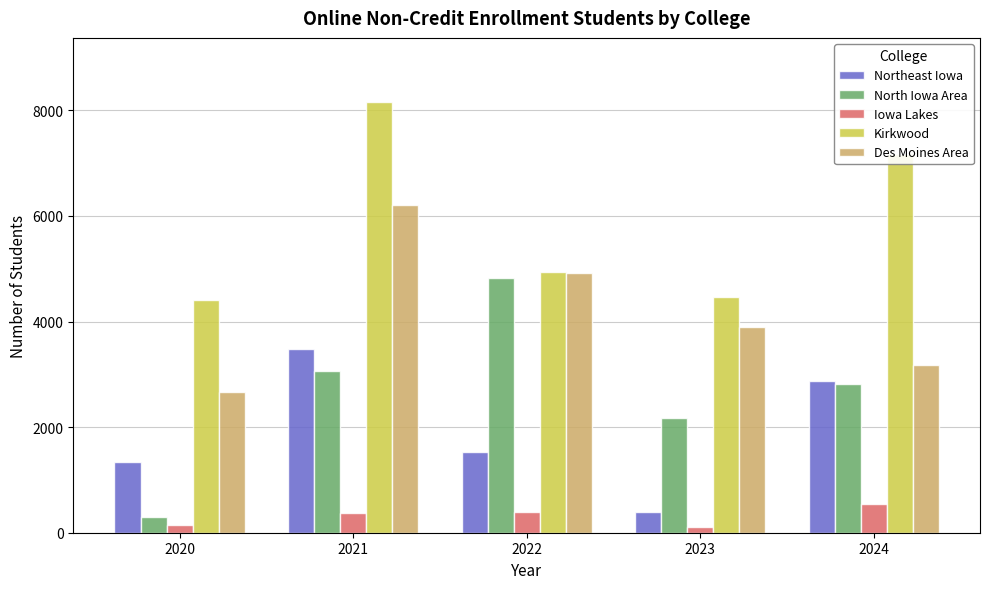

The Kirkwood series shows 7167 at 2024. True or false?

True